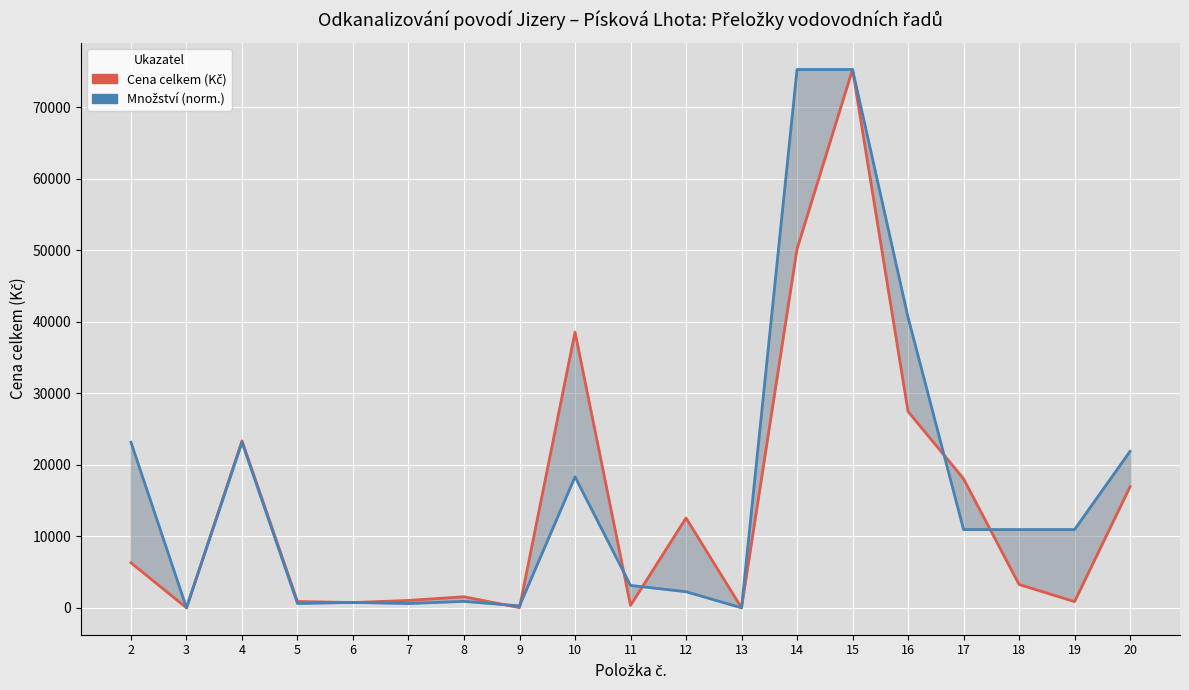

Which series has the largest total across all categories?

Množství (norm.)